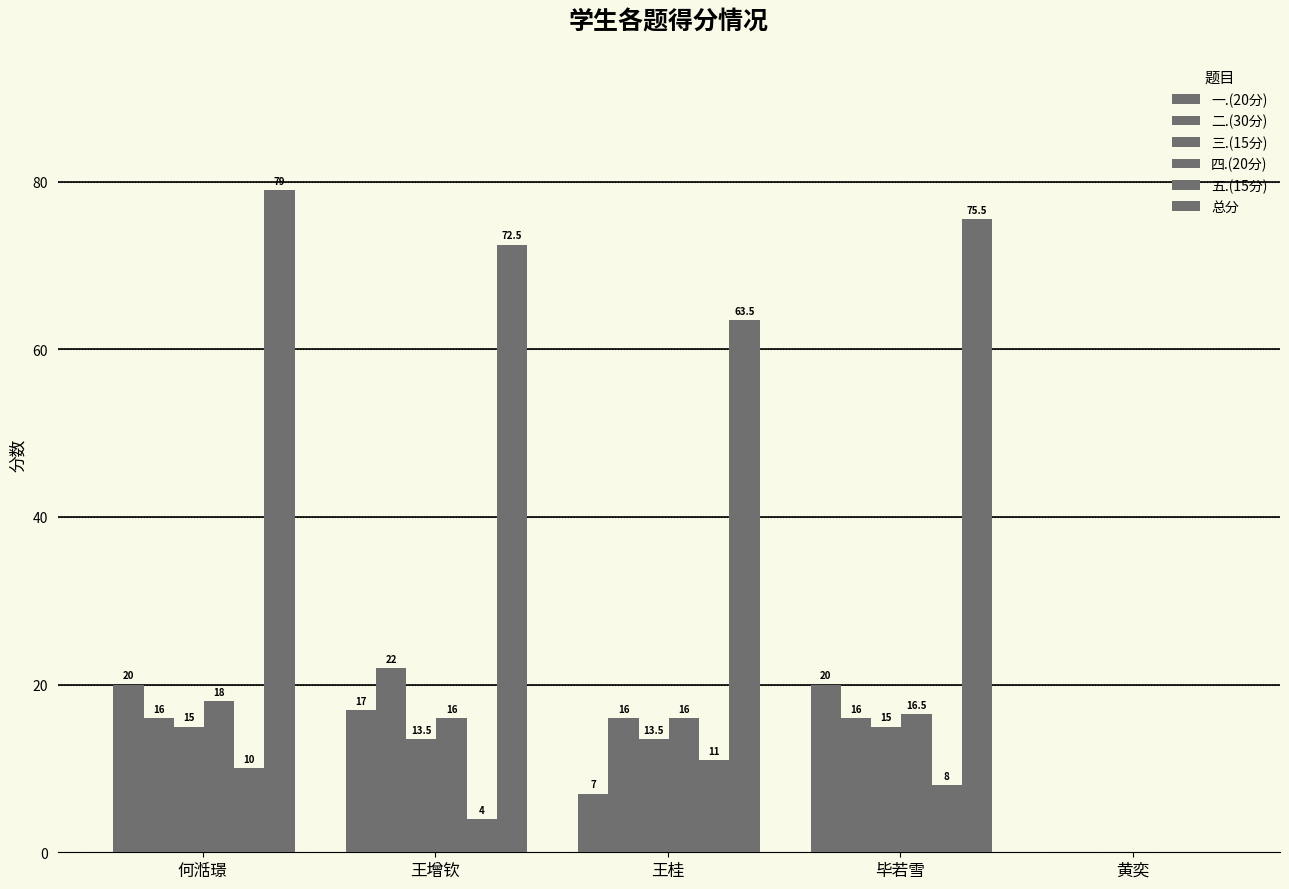

Rank the series by their maximum value, from highest to lowest.

总分, 二.(30分), 一.(20分), 四.(20分), 三.(15分), 五.(15分)